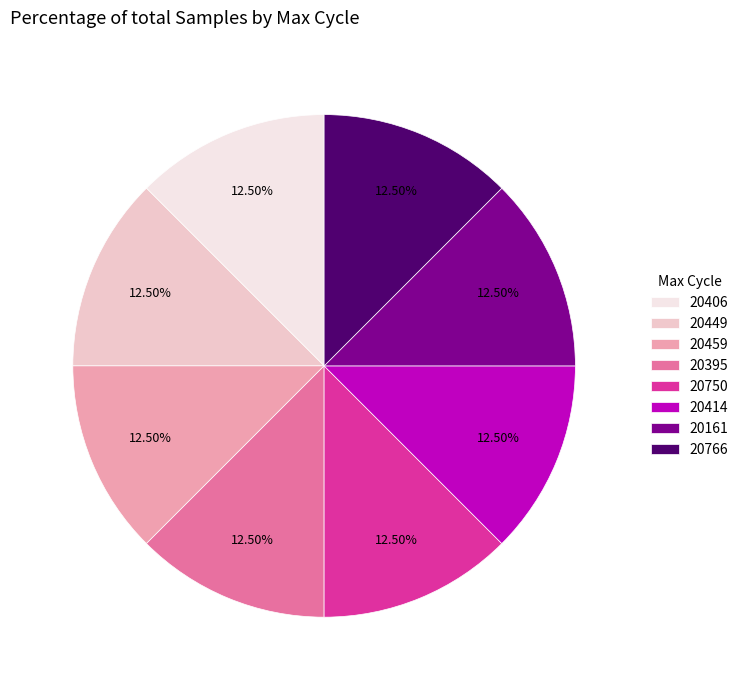

Does 20750 represent more than half of the total?

No